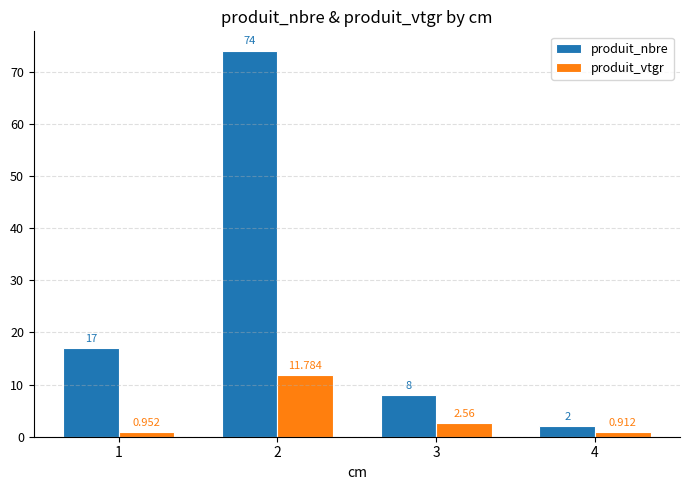

Which series has the largest range (max minus min)?

produit_nbre